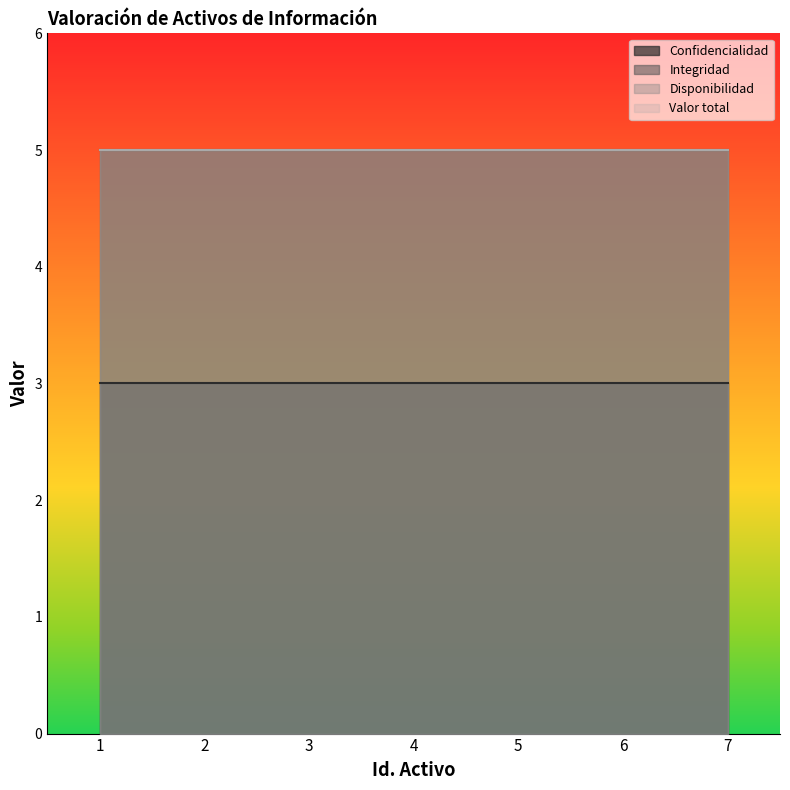

True or false: Integridad and Valor total cross at least once.

False